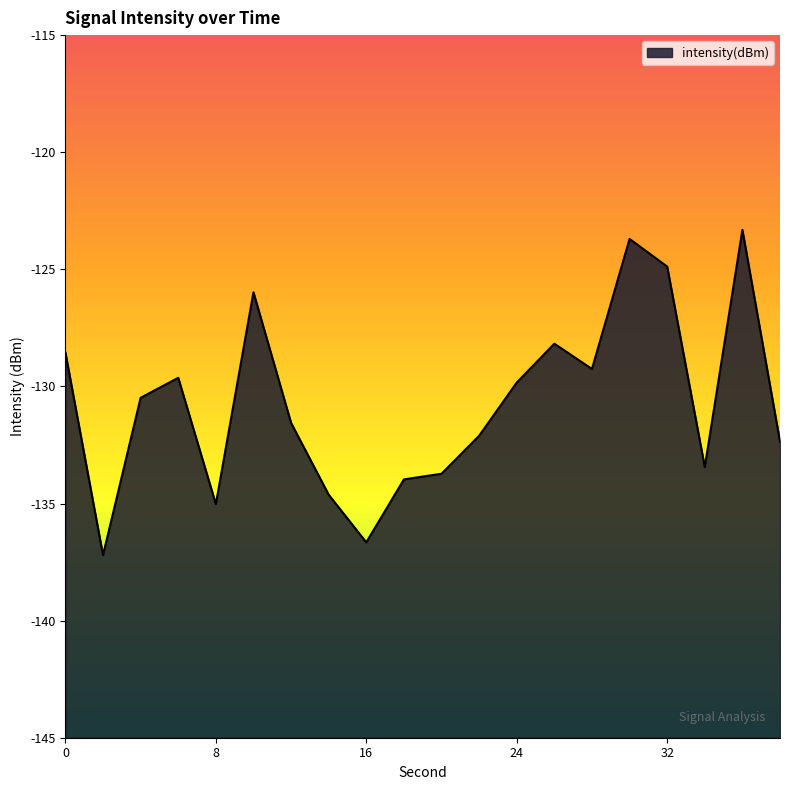

What is the change in value from 13 to 19?

-4.2